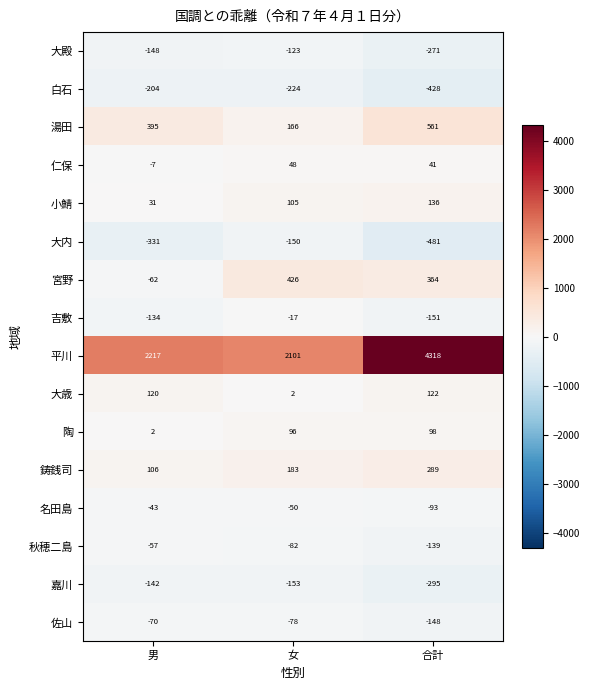

Which series has the largest total across all categories?

平川